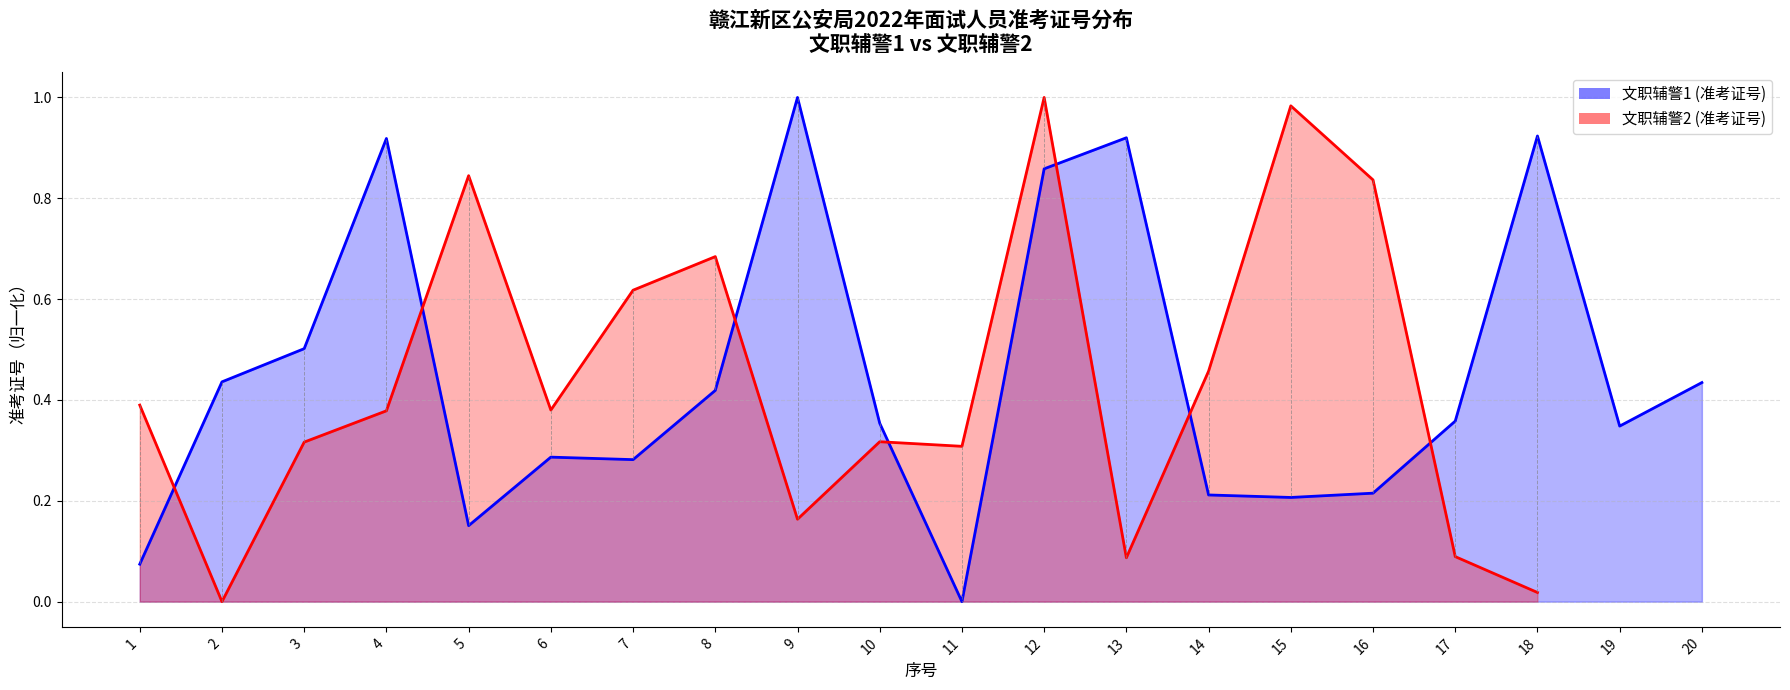

Count the number of data series in this chart.

2